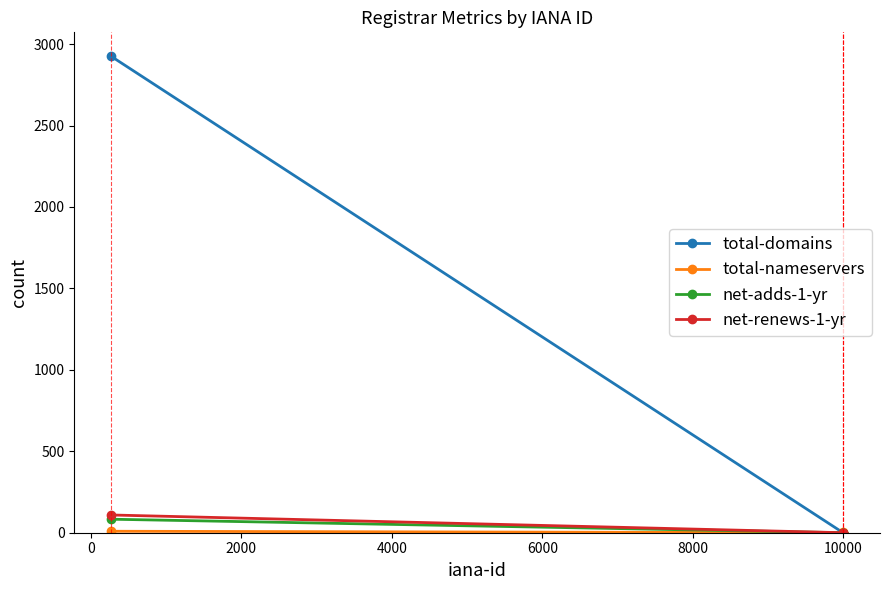

Which series has the largest total across all categories?

total-domains